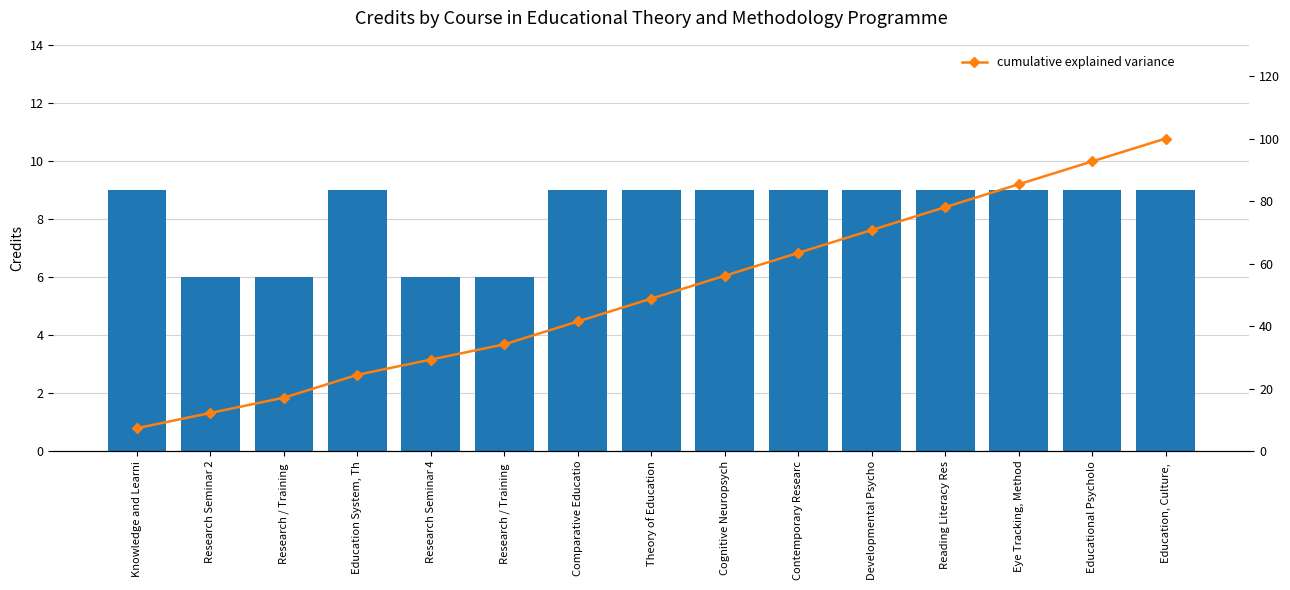

At which category is the sum across all series the highest?

Education, Culture, 